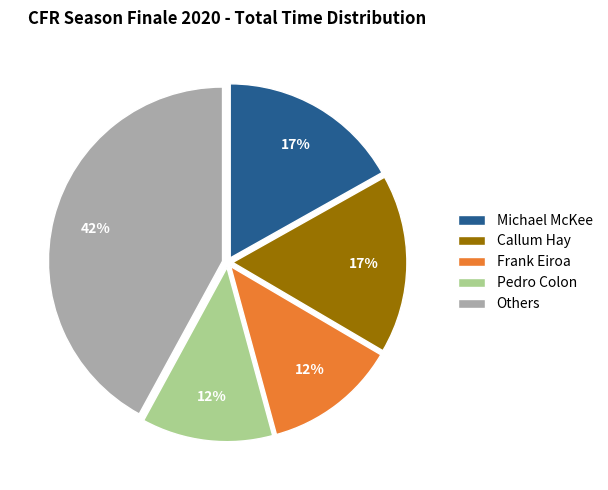

What is the largest slice in the pie chart?

Others